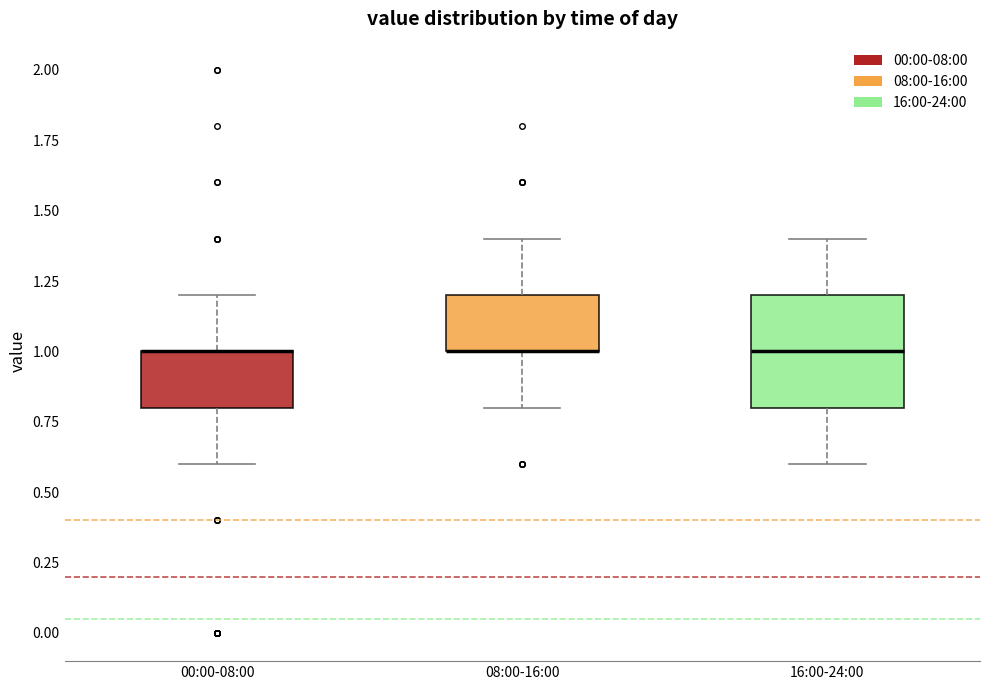

Which box is the tallest, from its lower edge to its upper edge?

16:00-24:00